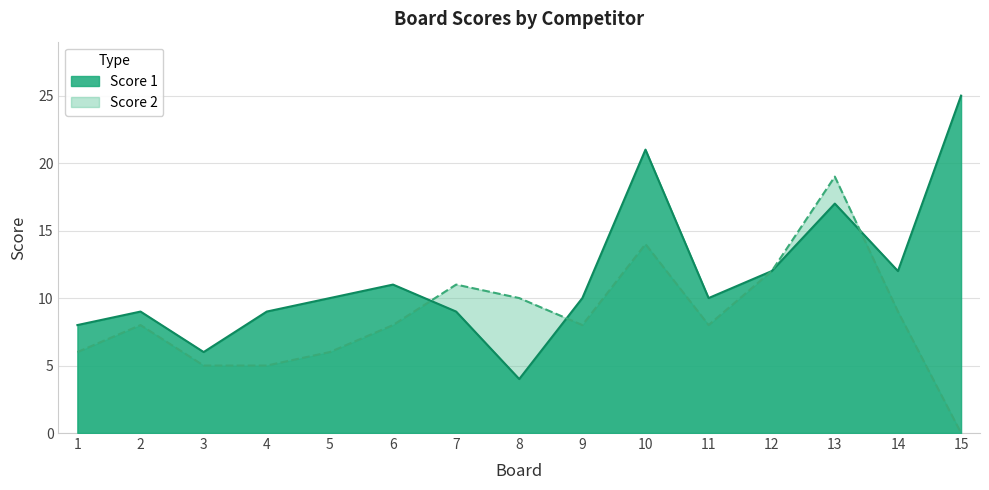

Reading left to right, transcribe all the data shown in this chart.

Score 1: 1=8	2=9	3=6	4=9	5=10	6=11	7=9	8=4	9=10	10=21	11=10	12=12	13=17	14=12	15=25
Score 2: 1=6	2=8	3=5	4=5	5=6	6=8	7=11	8=10	9=8	10=14	11=8	12=12	13=19	14=9	15=0